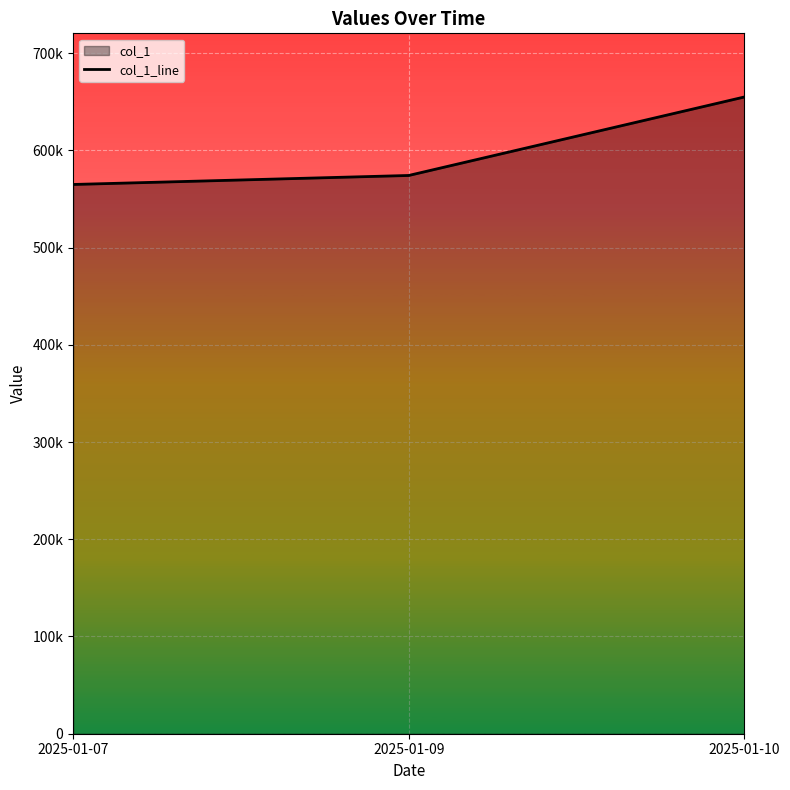

Rank the categories by value from lowest to highest.

2025-01-07, 2025-01-09, 2025-01-10